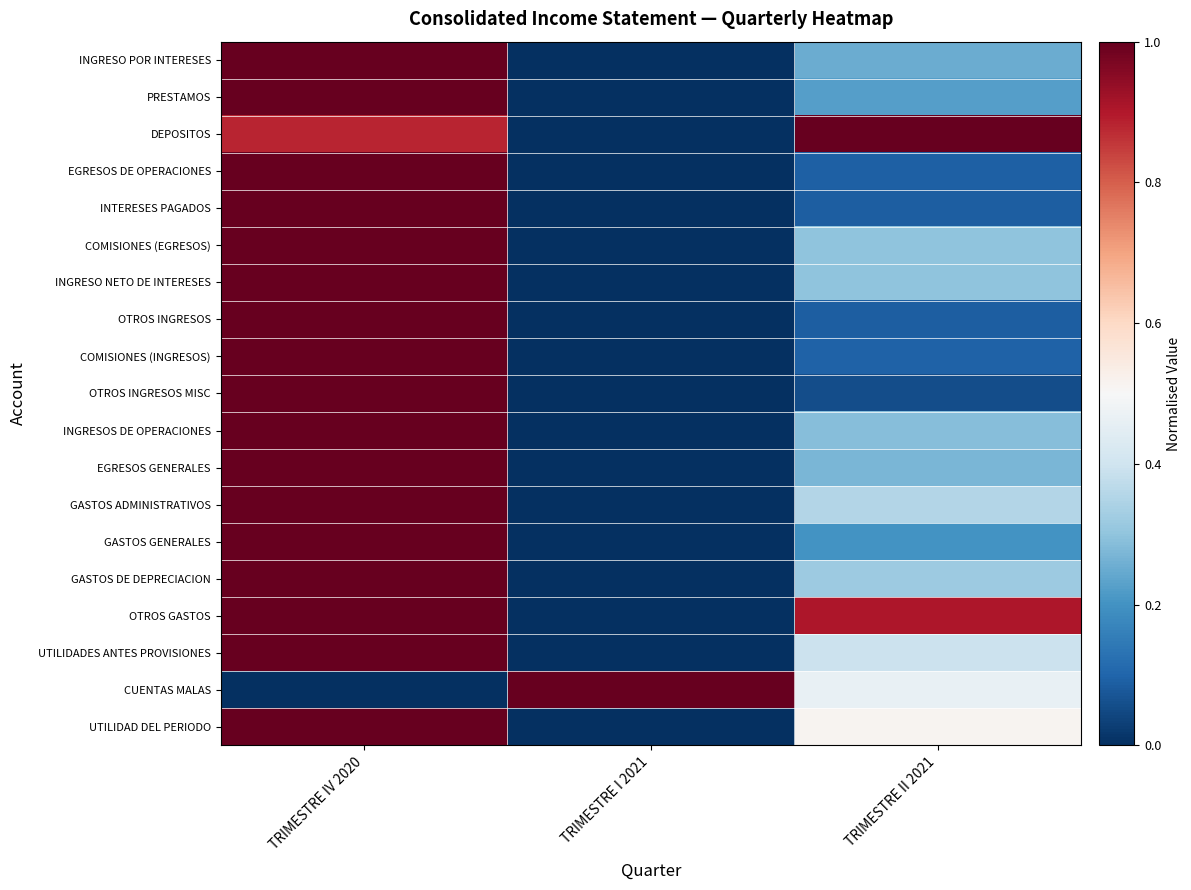

What is the spread (max minus min) of values at TRIMESTRE IV 2020?

1.0